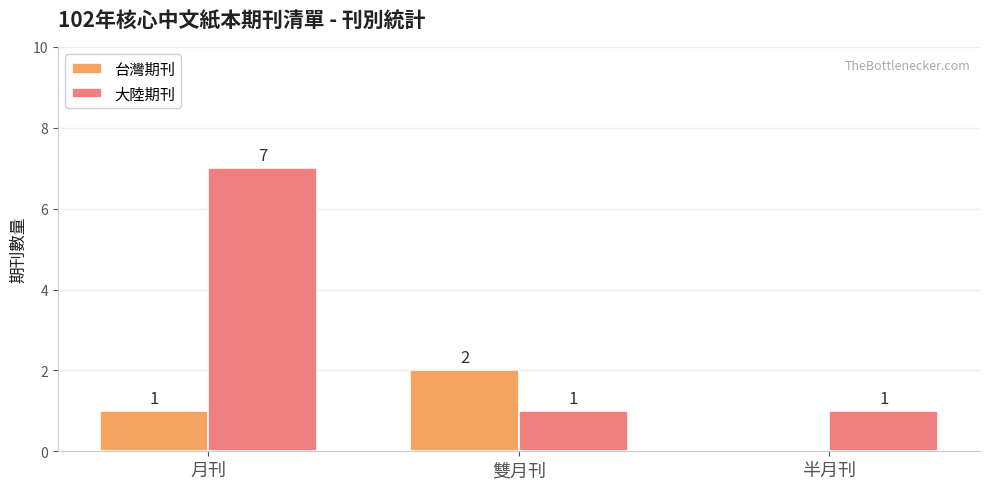

What is the maximum value shown in the chart?

7